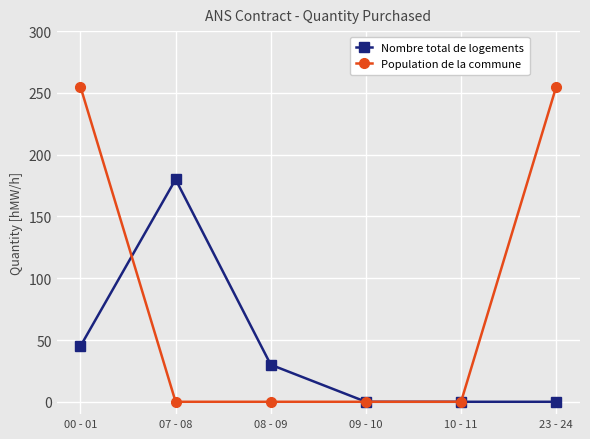

Does the chart display data point markers on the line(s)?

Yes